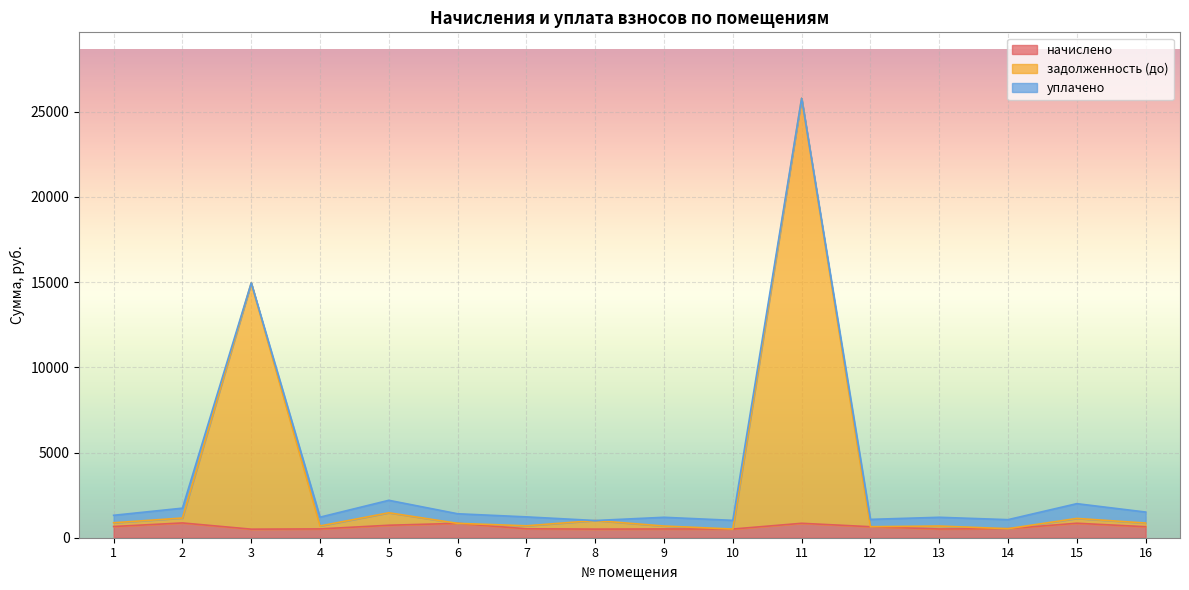

What is the total value across all series at 5?

2196.4